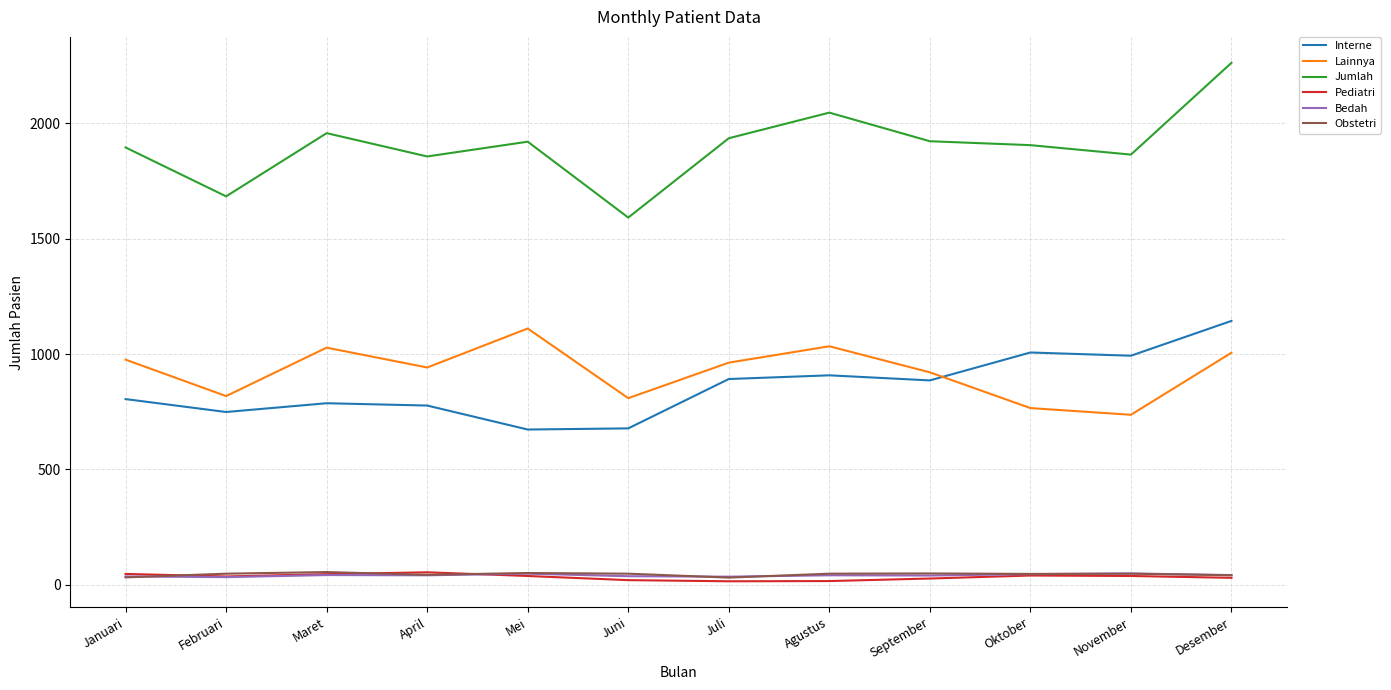

Is it true that Interne equals 886 at September?

True